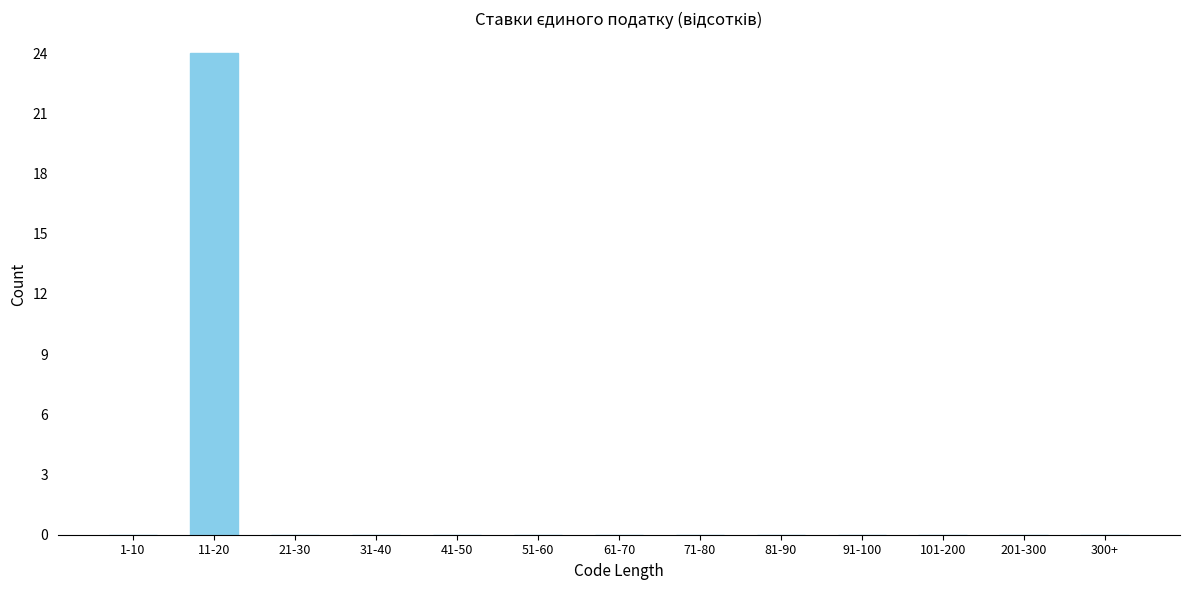

Reading left to right, what are all the values shown in this chart?

1-10=0	11-20=24	21-30=0	31-40=0	41-50=0	51-60=0	61-70=0	71-80=0	81-90=0	91-100=0	101-200=0	201-300=0	300+=0